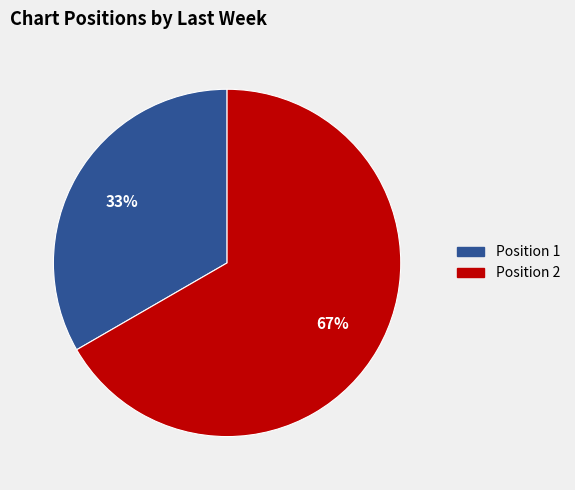

How many slices are in this pie chart?

2